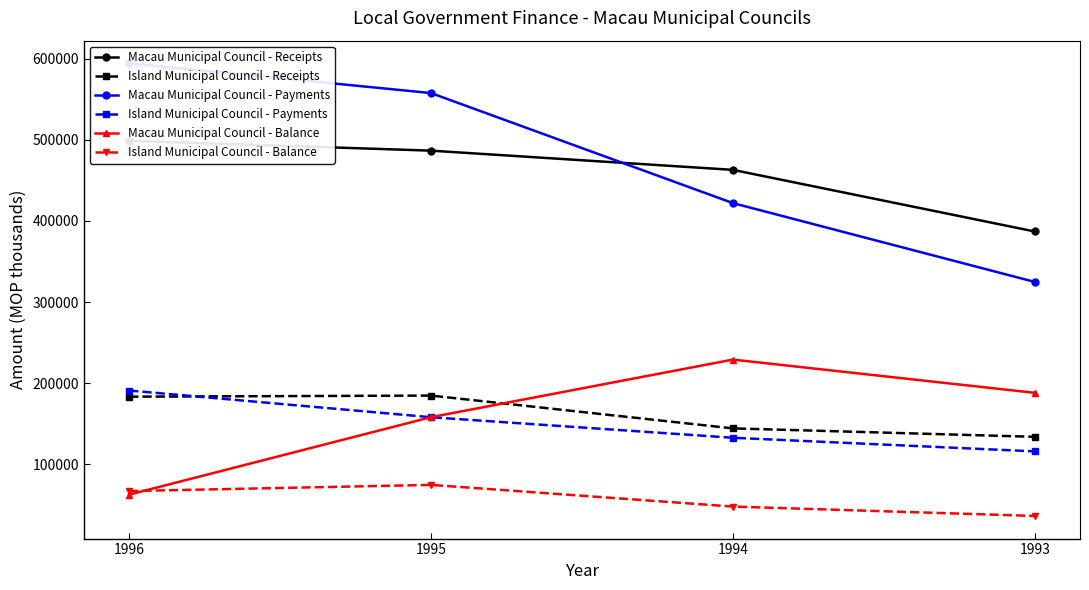

What is the sum of the Island Municipal Council - Receipts values at 1995 and 1996?

368023